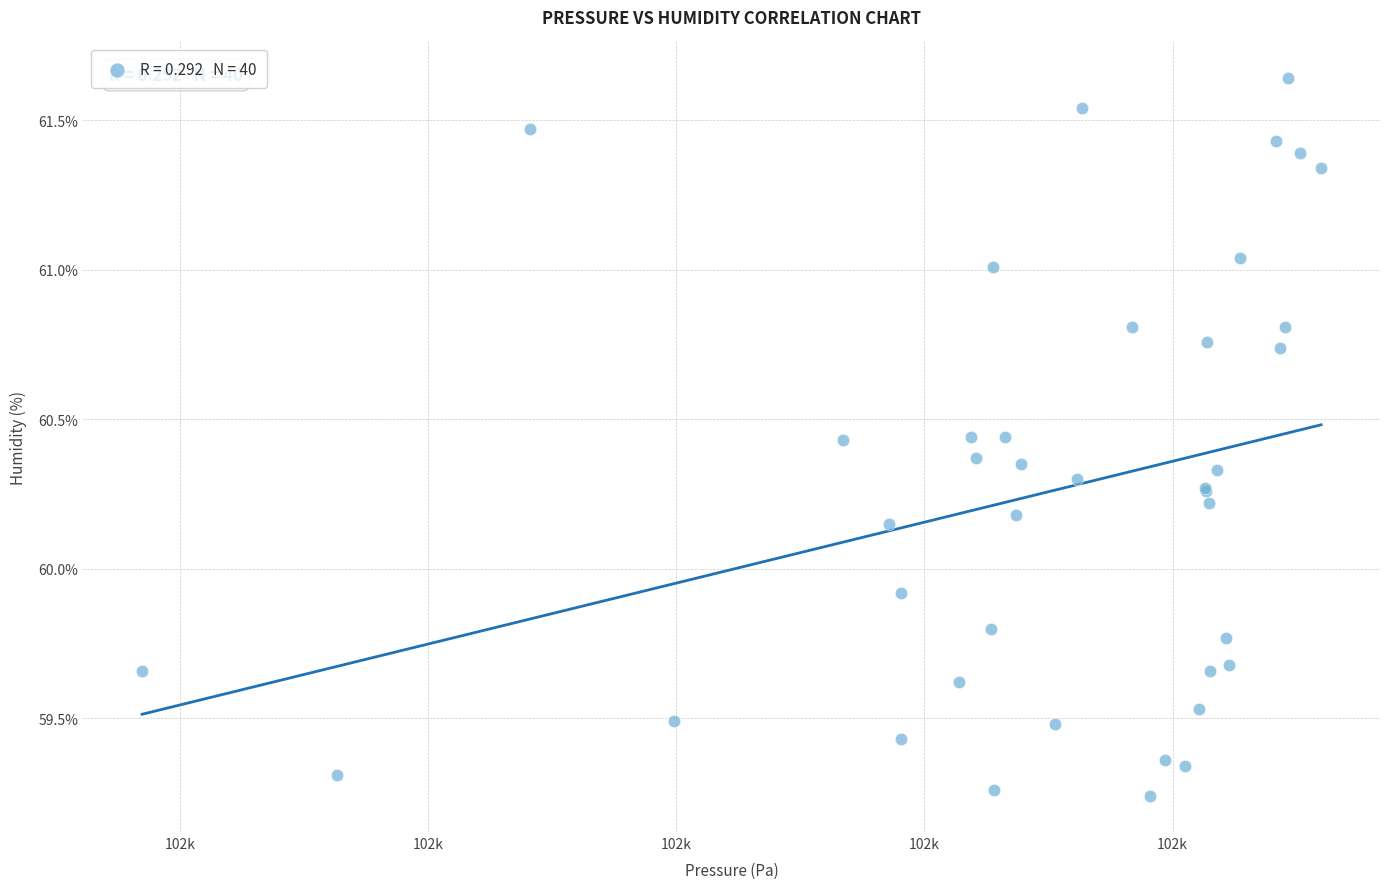

What Y value in the scatter plot is closest to 60?

59.9